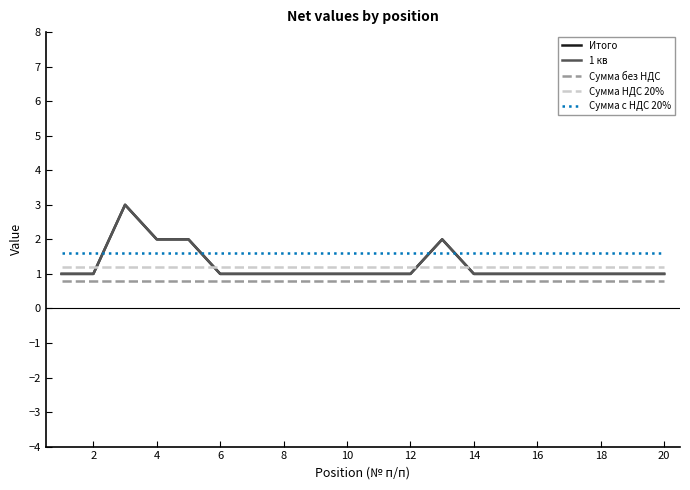

Does the chart display data point markers on the line(s)?

No